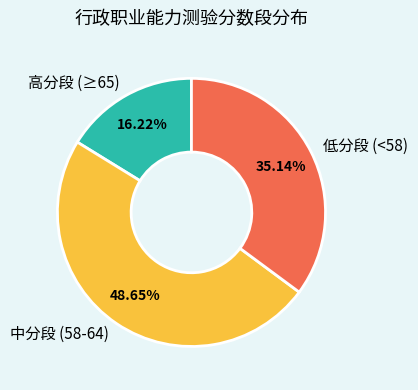

Is there a majority slice in this chart?

No